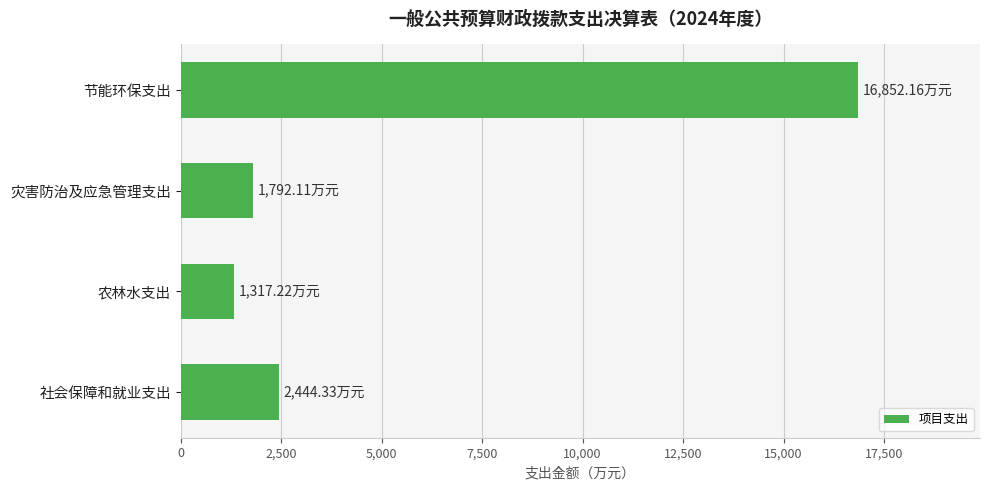

Count the number of categories in the chart.

4